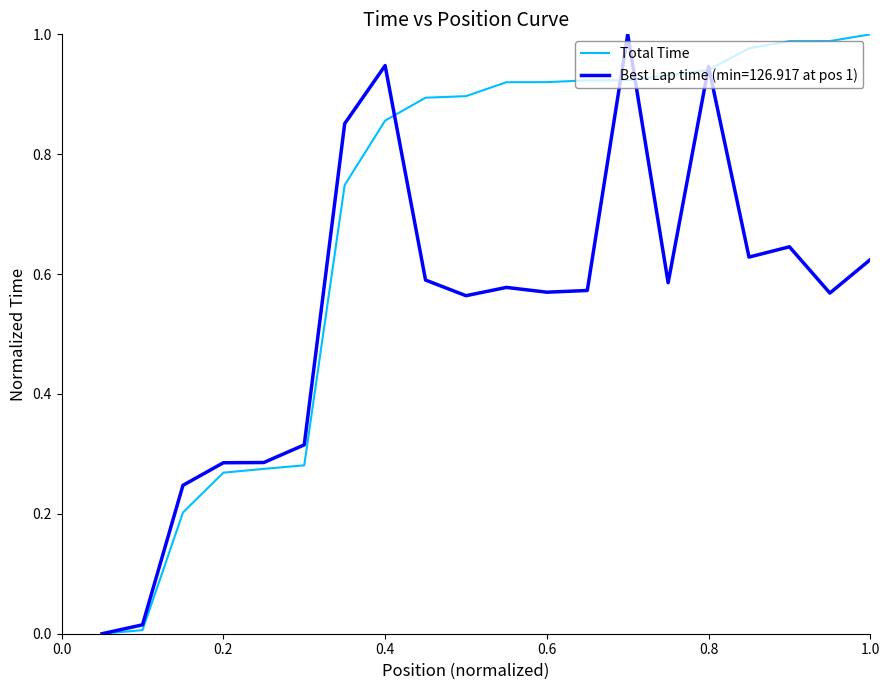

Rank the series by their average value, from lowest to highest.

Best Lap time (min=126.917 at pos 1), Total Time